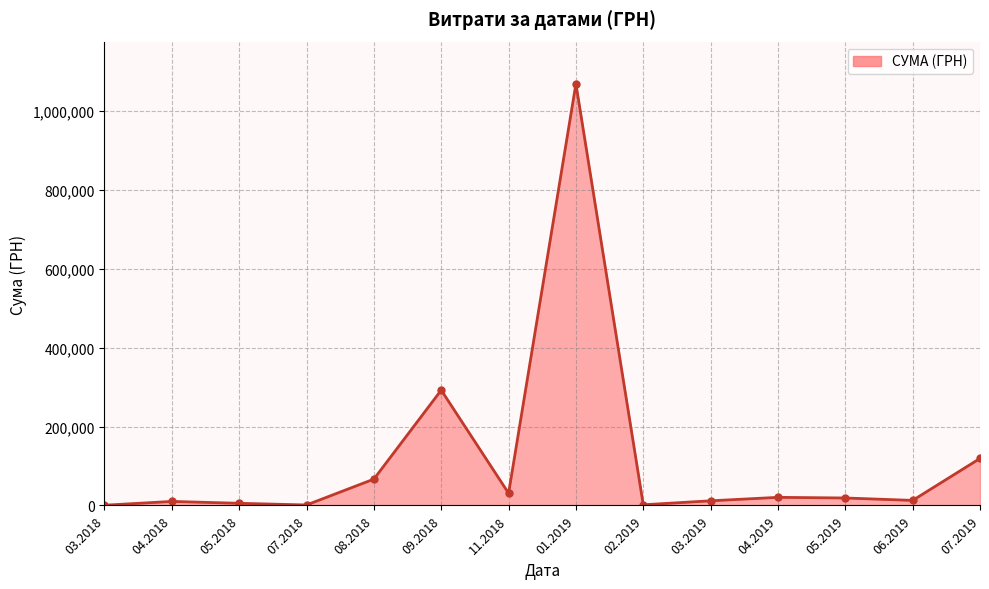

What is the change in value from 08.2018 to 07.2019?

+52401.4